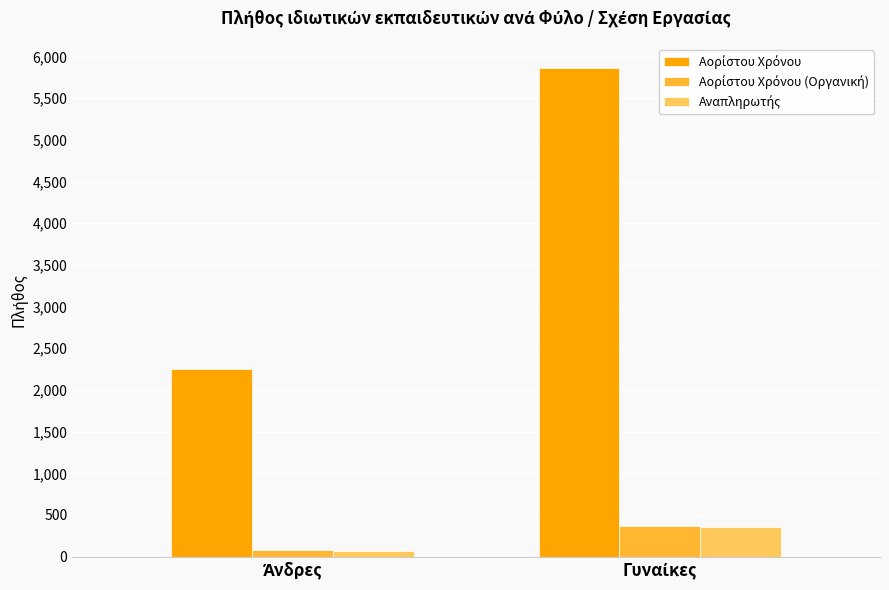

What is the difference between the Αναπληρωτής values at Άνδρες and Γυναίκες?

285